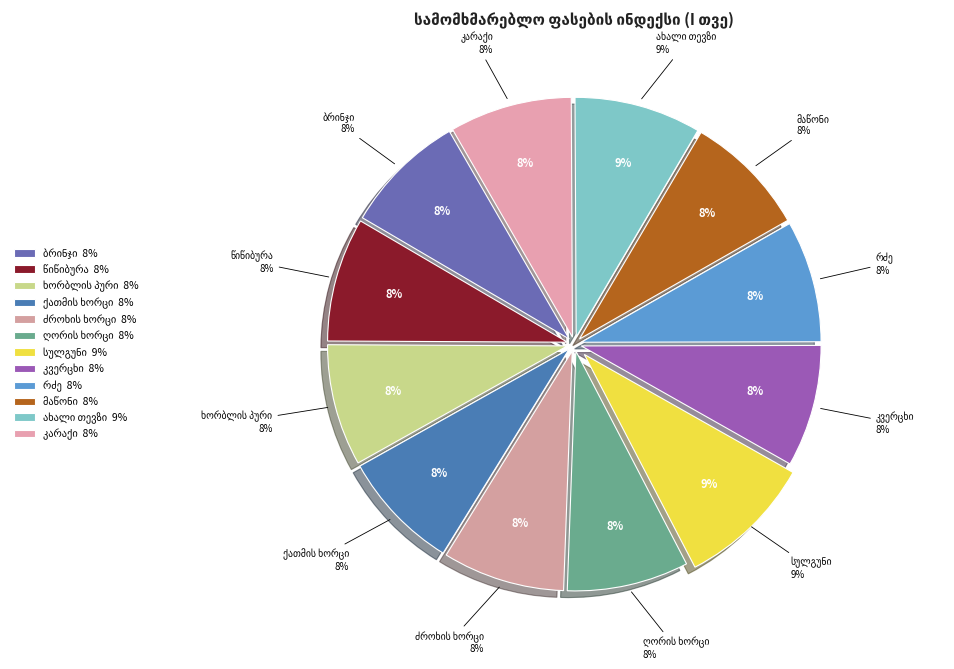

Which category has the smallest portion of the pie?

ქათმის ხორცი